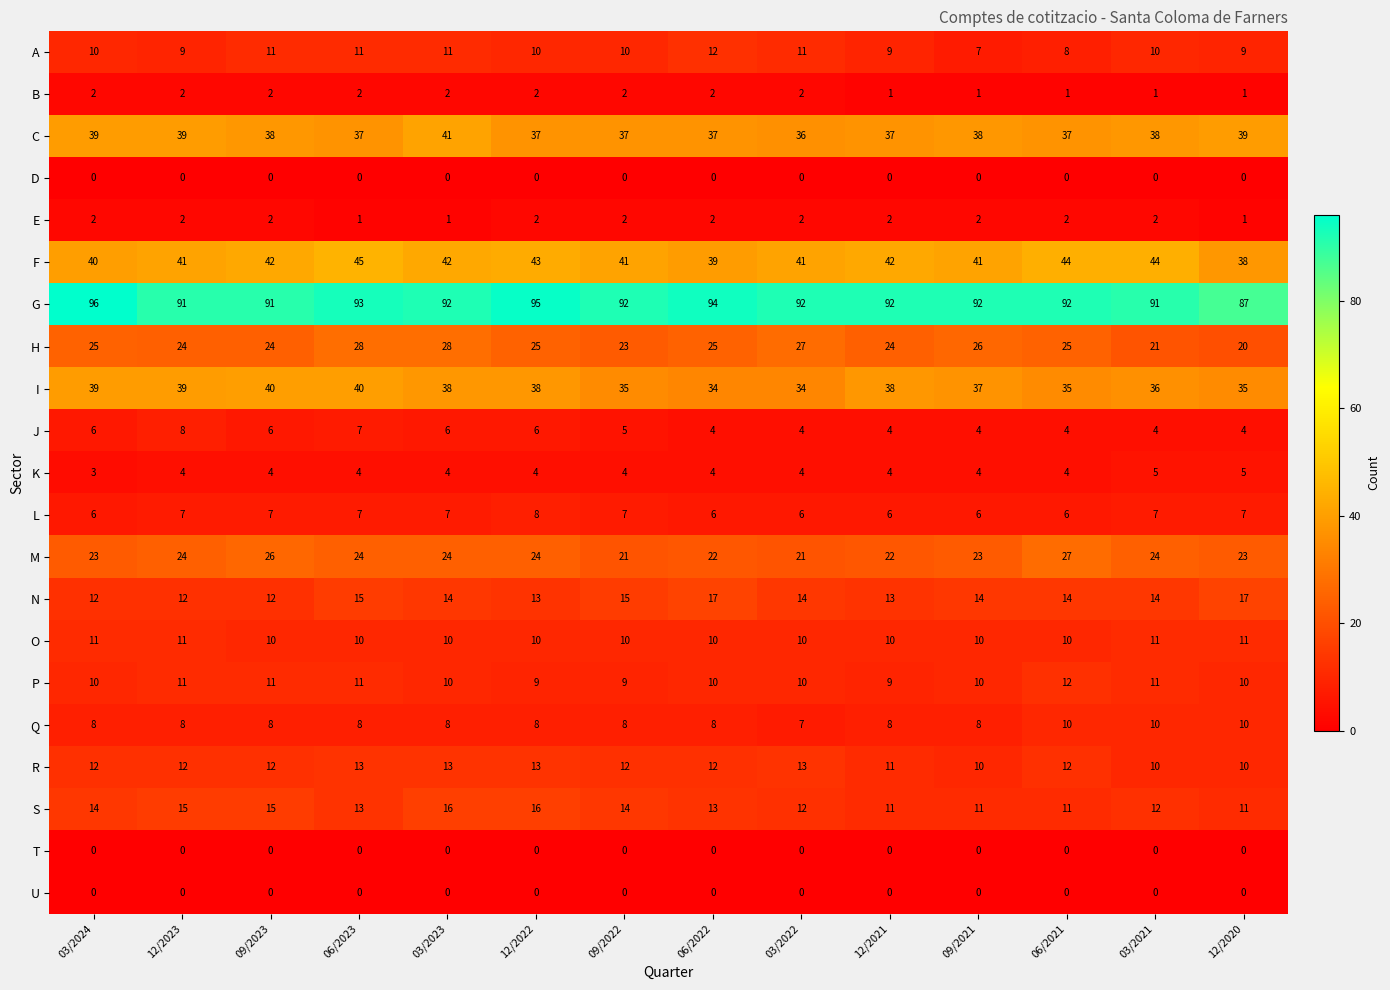

Which category has the lowest value in the C series?

03/2022